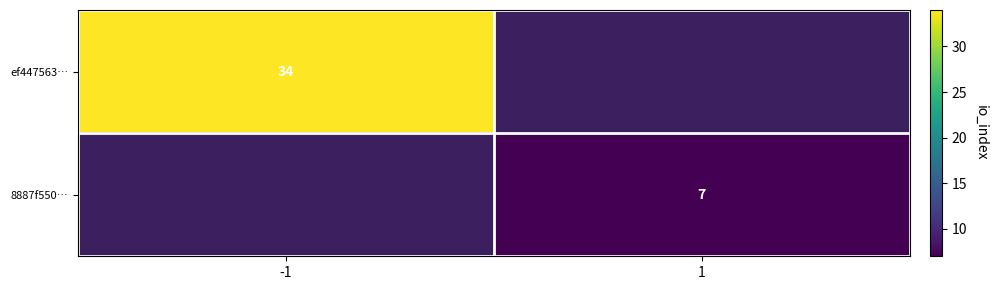

What is the minimum value shown in the chart?

7.0